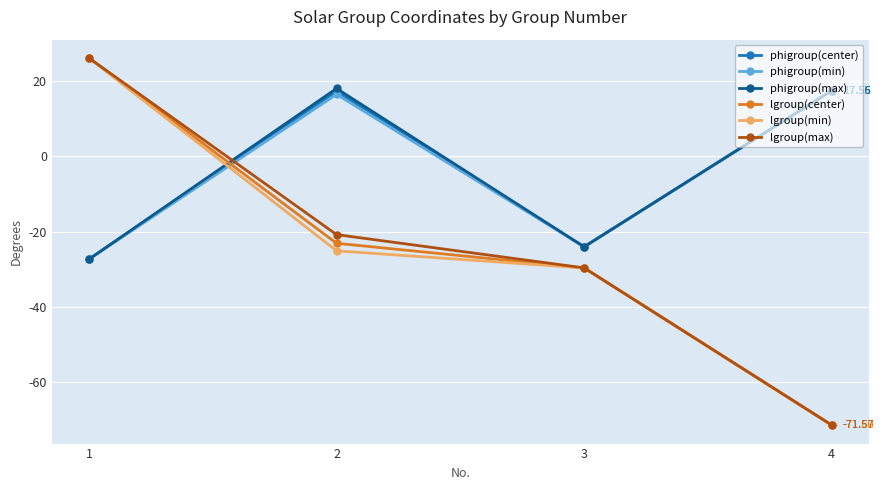

What is the maximum value for lgroup(min)?

26.2